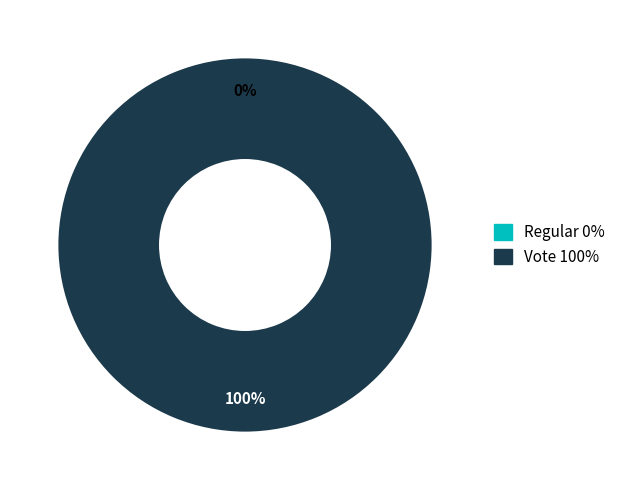

Rank the categories by value from highest to lowest.

Vote, Regular